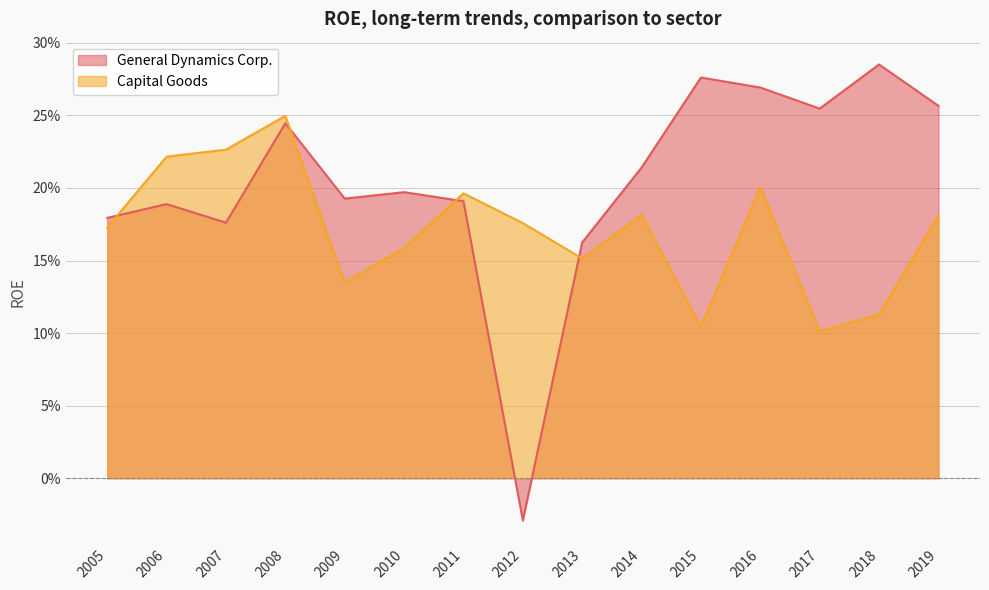

After their last crossing, which series has the higher values: Capital Goods or General Dynamics Corp.?

General Dynamics Corp.